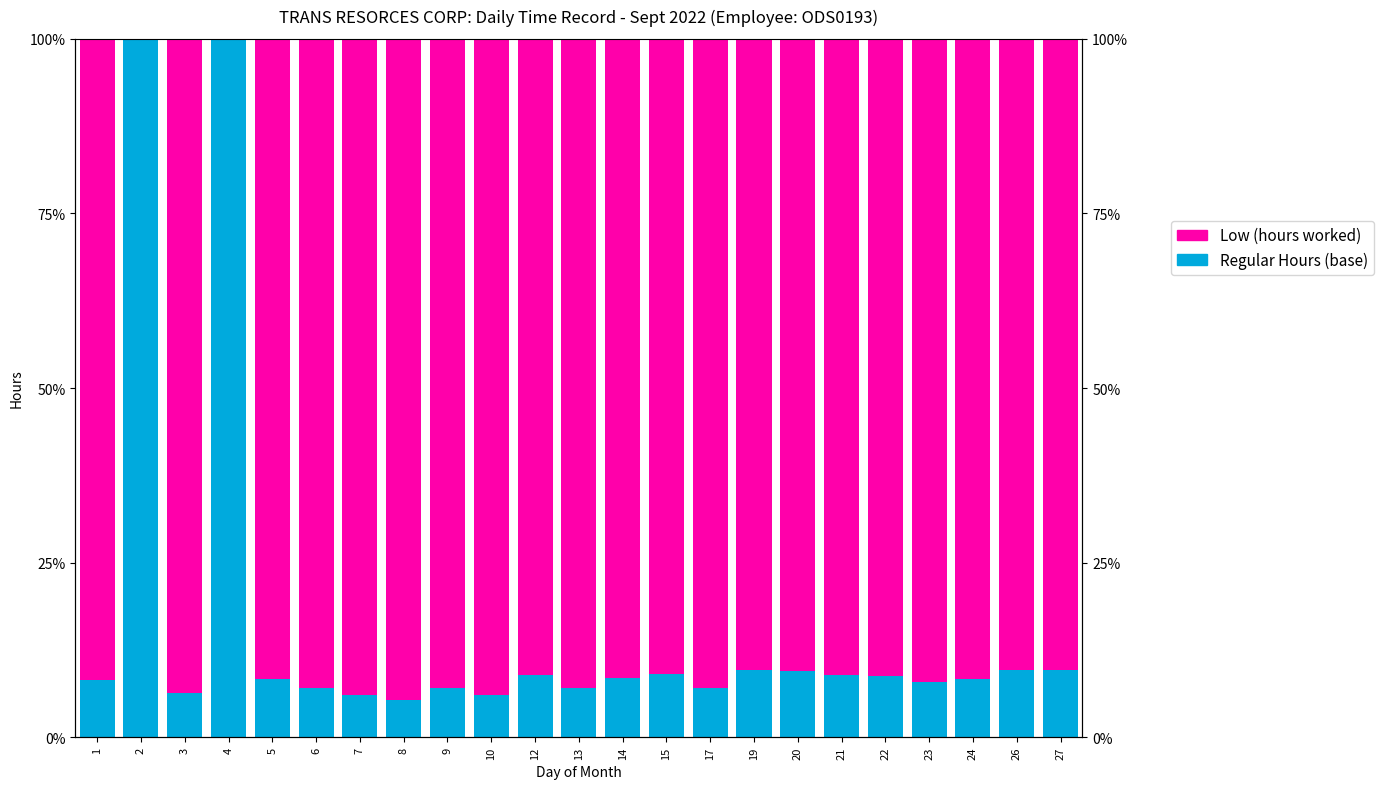

Rank the series by their maximum value, from highest to lowest.

Regular Hours (base), Low (hours worked)